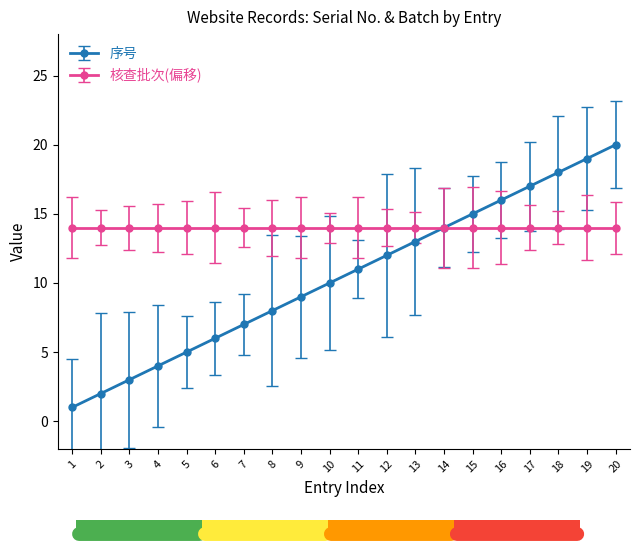

How many values exceed 11?

9